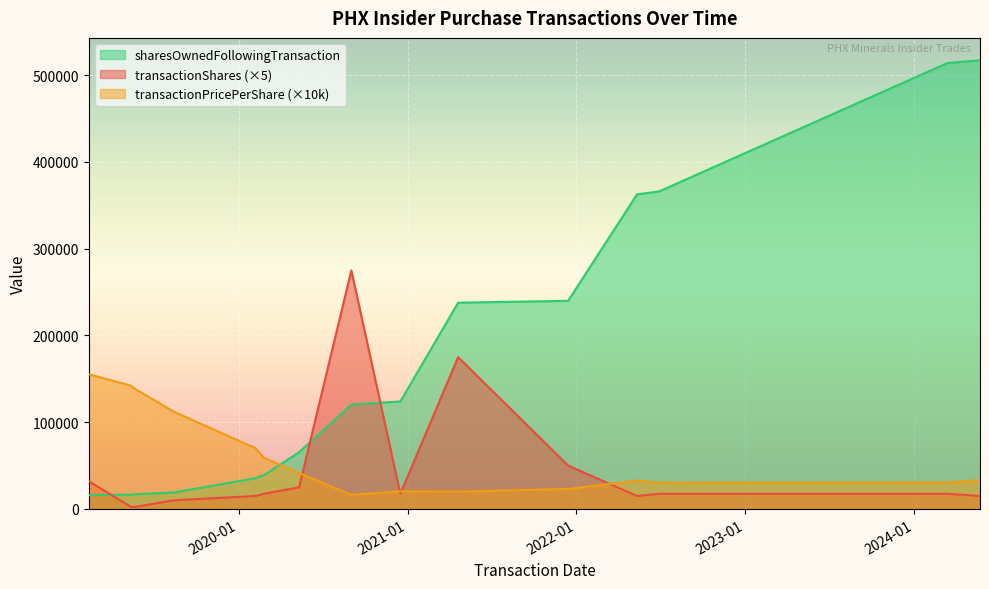

Reading left to right, extract all data points from this chart.

transactionPricePerShare: 155273.0	142200.0	138200.0	112076.0	70000.0	58963.0	41455.0	16300.0	20395.7	20000.0	23121.0	32687.0	30240.0	30400.0	33389.9
sharesOwnedFollowingTransaction: 15942.0	16442.0	16942.0	18942.0	35511.0	39011.0	65419.0	120419.0	123919.0	237774.0	239918.0	362575.0	366075.0	514124.0	517124.0